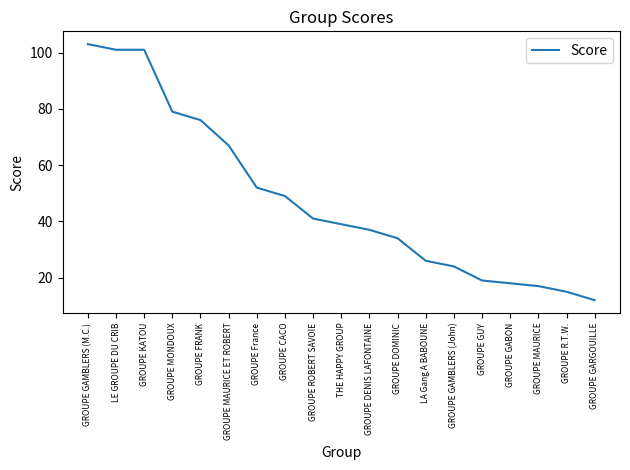

Where is the data nearest to the value 57?

GROUPE France